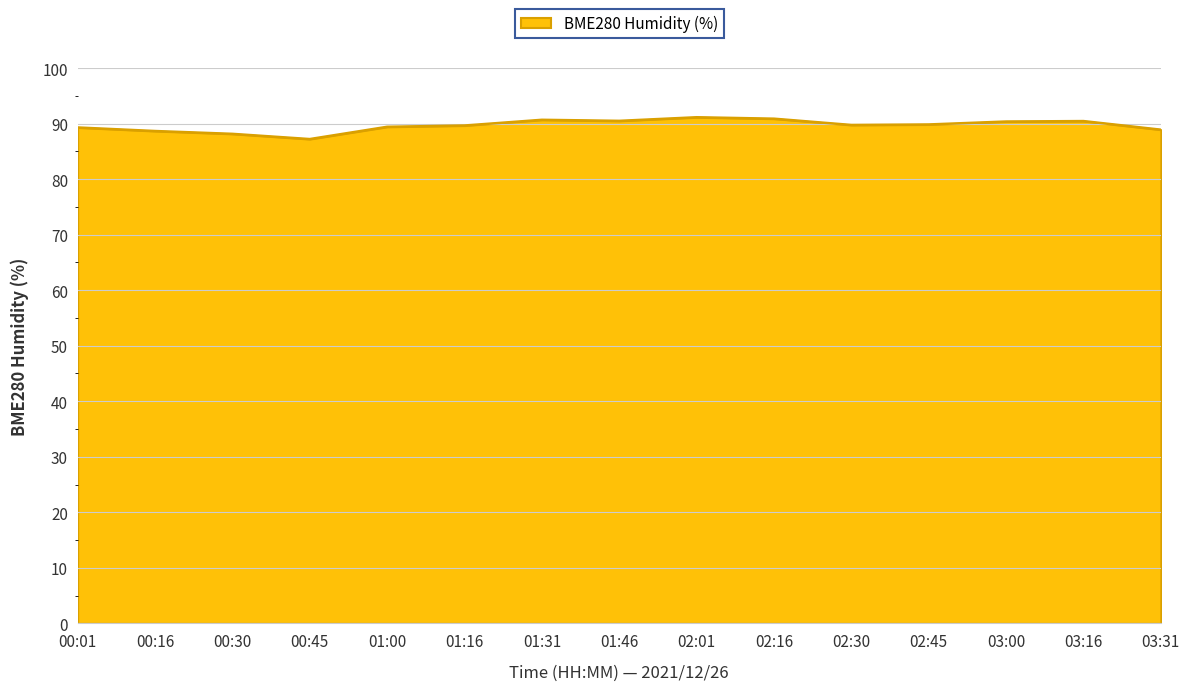

The chart shows a value of 27.6 at 02:01. True or false?

False